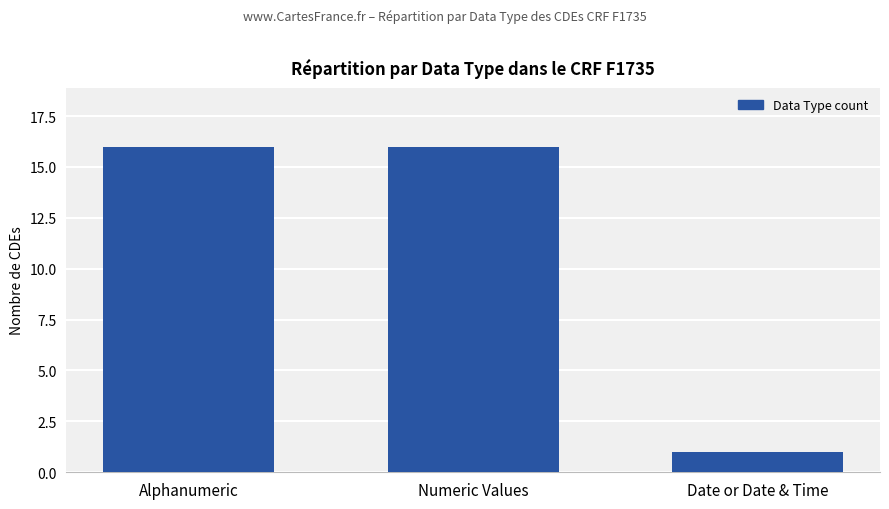

Which label corresponds to the smallest value in the chart?

Date or Date & Time